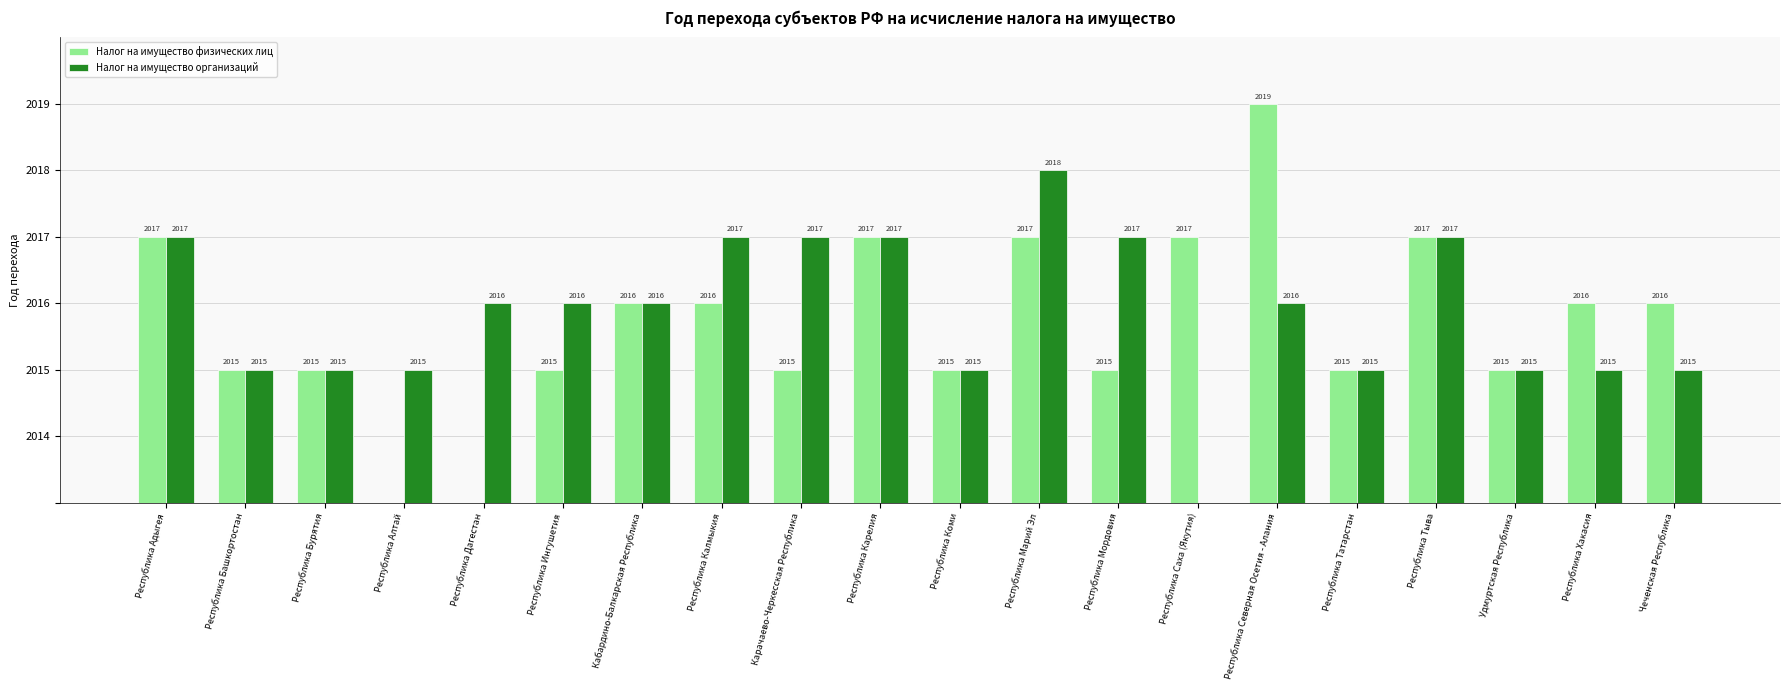

What is the total value across all series at Республика Татарстан?

4